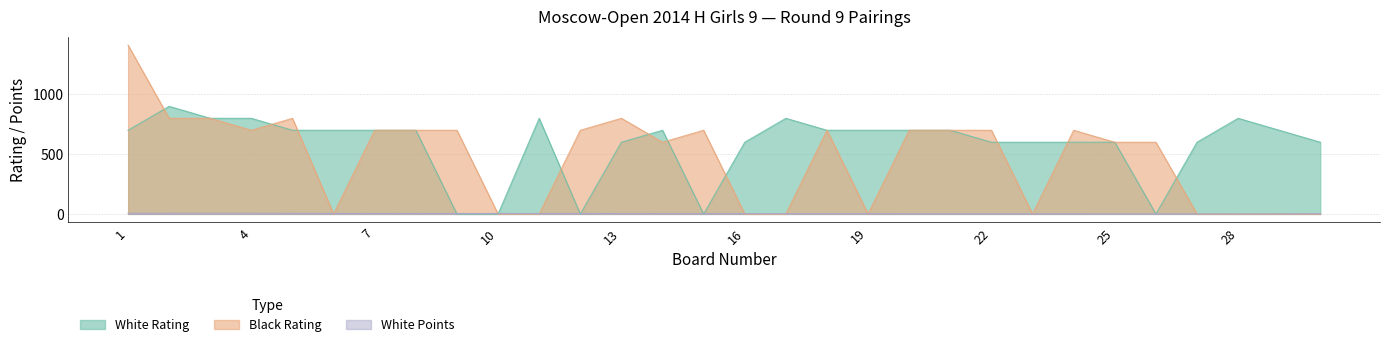

What is the difference between the highest and lowest values at 5?

794.5